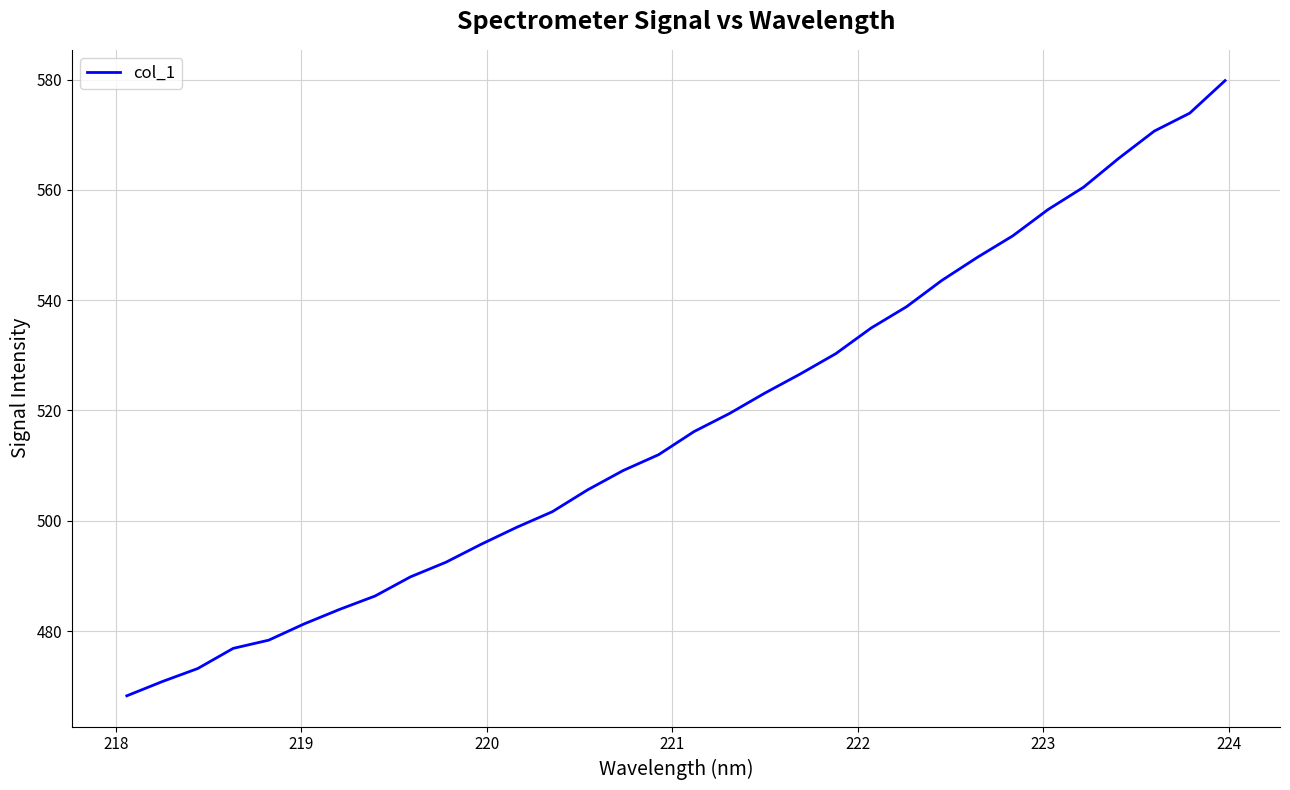

How many values are below 516?

16